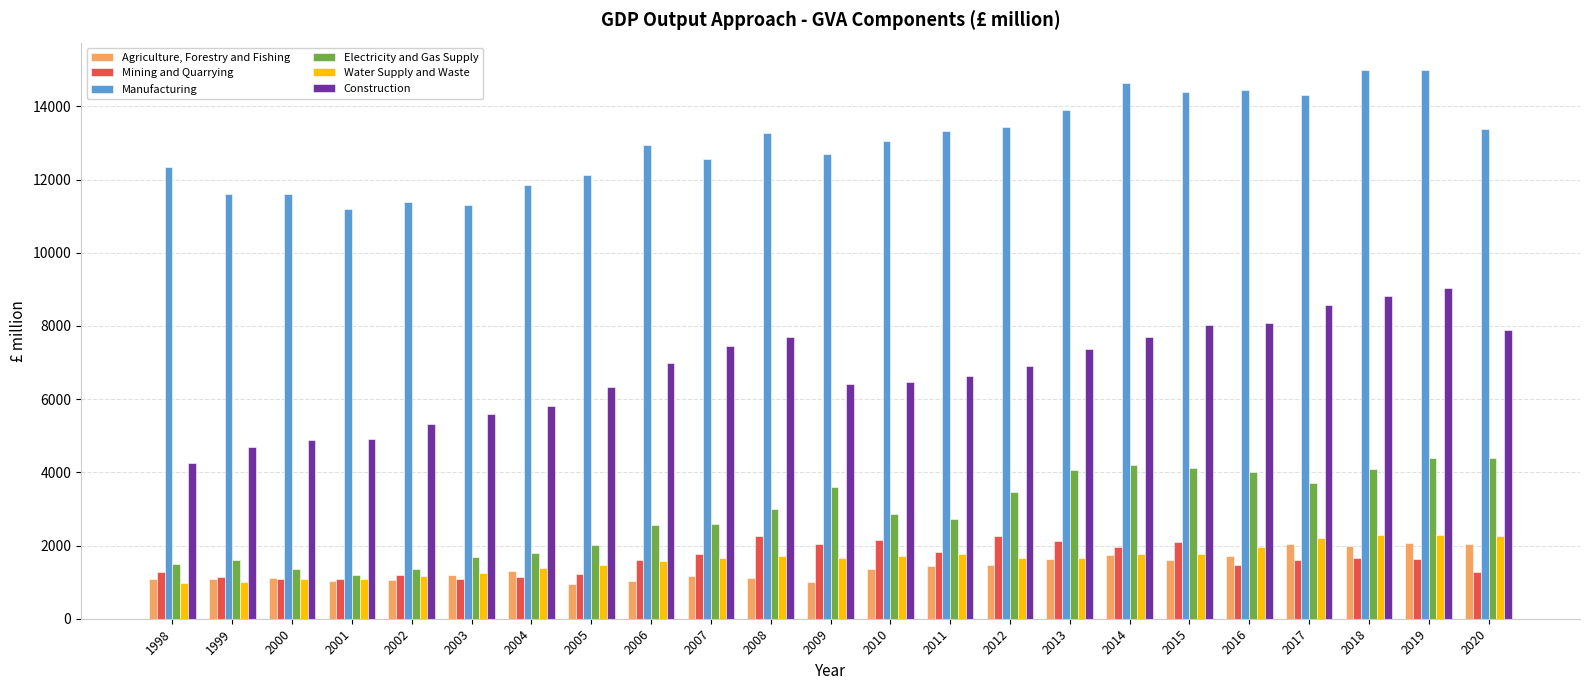

What are all the series names shown in the legend?

Agriculture, Forestry and Fishing, Mining and Quarrying, Manufacturing, Electricity and Gas Supply, Water Supply and Waste, Construction